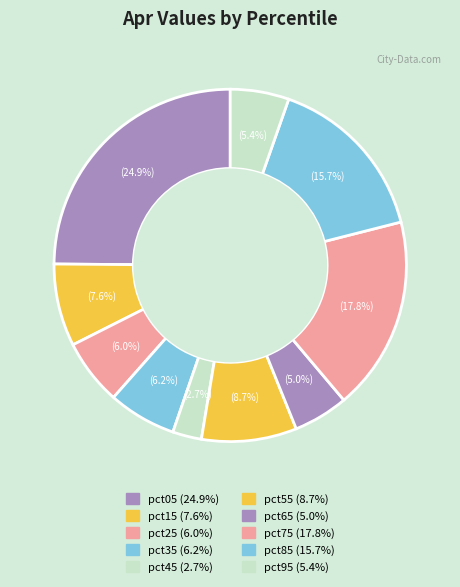

Does pct45 represent more than half of the total?

No